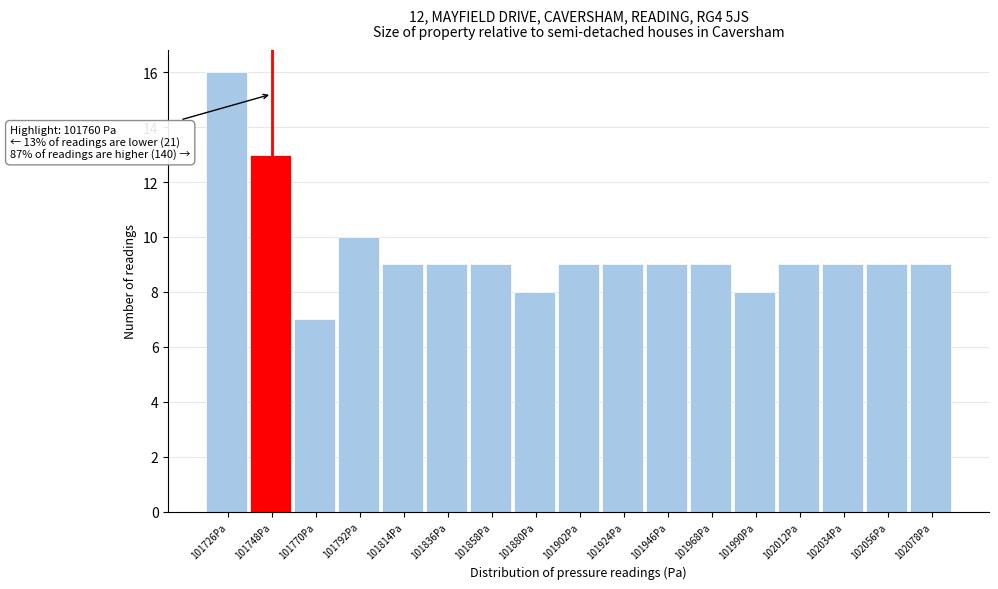

Reading left to right, what are all the values shown in this chart?

101726Pa=16	101748Pa=13	101770Pa=7	101792Pa=10	101814Pa=9	101836Pa=9	101858Pa=9	101880Pa=8	101902Pa=9	101924Pa=9	101946Pa=9	101968Pa=9	101990Pa=8	102012Pa=9	102034Pa=9	102056Pa=9	102078Pa=9